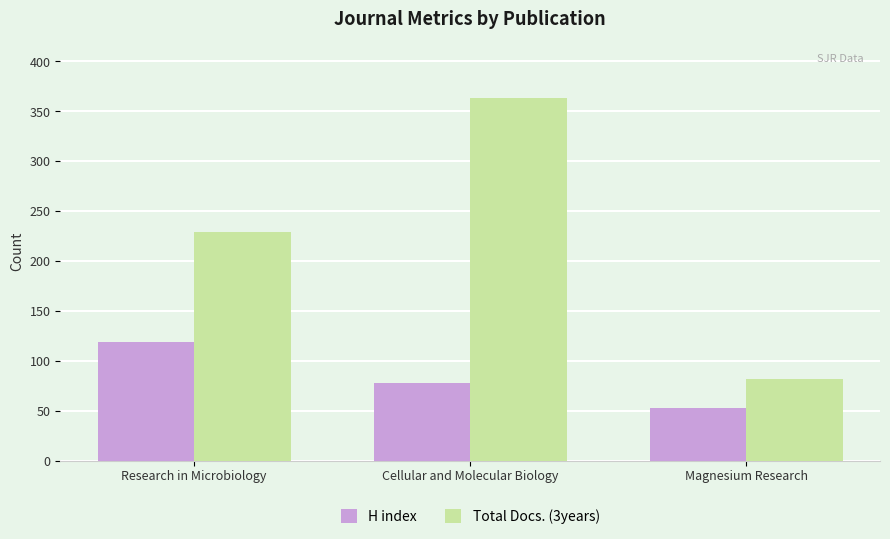

Which series changed the most between Research in Microbiology and Cellular and Molecular Biology?

Total Docs. (3years)